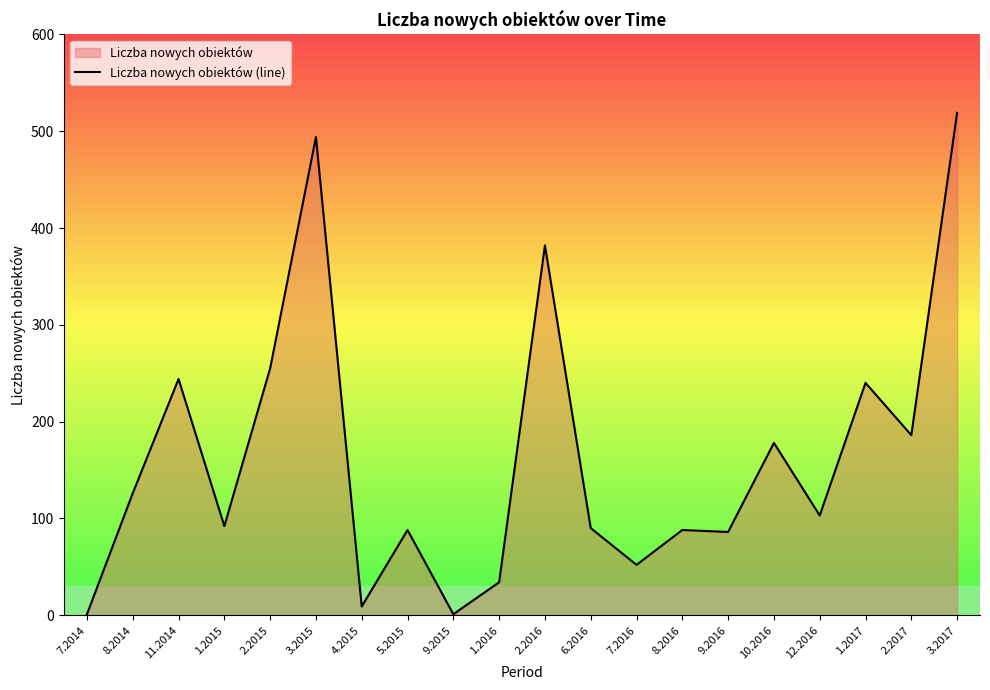

List the labels in order of value, smallest first.

7.2014, 9.2015, 4.2015, 1.2016, 7.2016, 9.2016, 5.2015, 8.2016, 6.2016, 1.2015, 12.2016, 8.2014, 10.2016, 2.2017, 1.2017, 11.2014, 2.2015, 2.2016, 3.2015, 3.2017